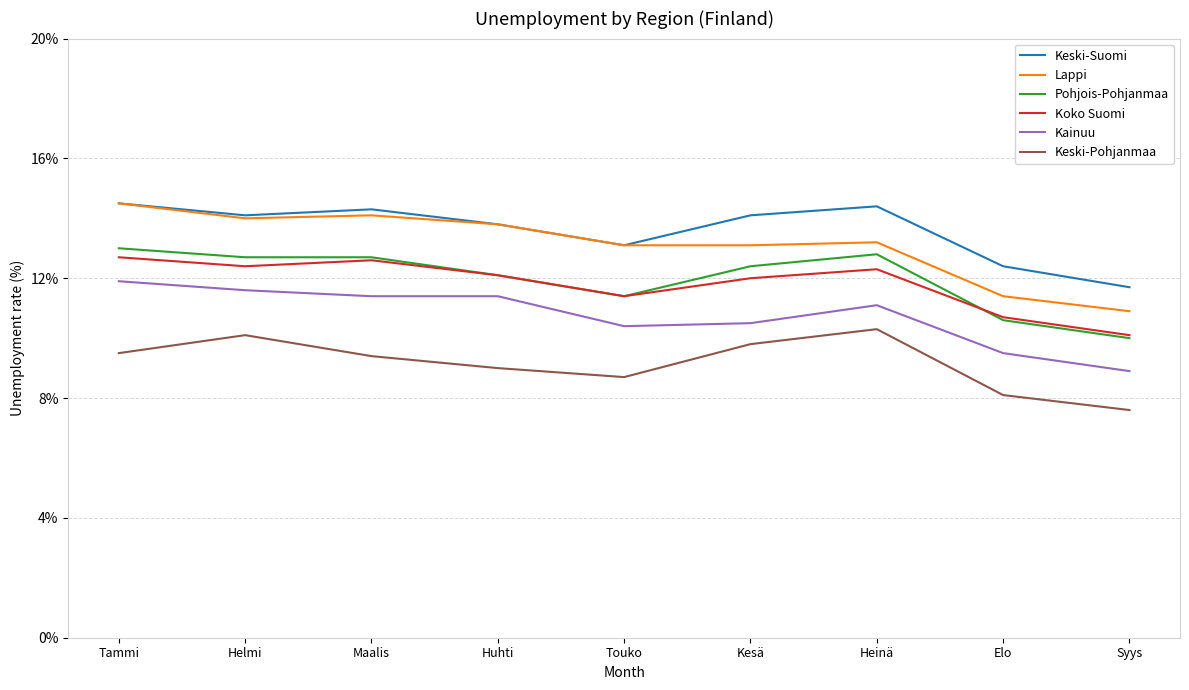

Where is the first local minimum for Keski-Pohjanmaa?

Touko